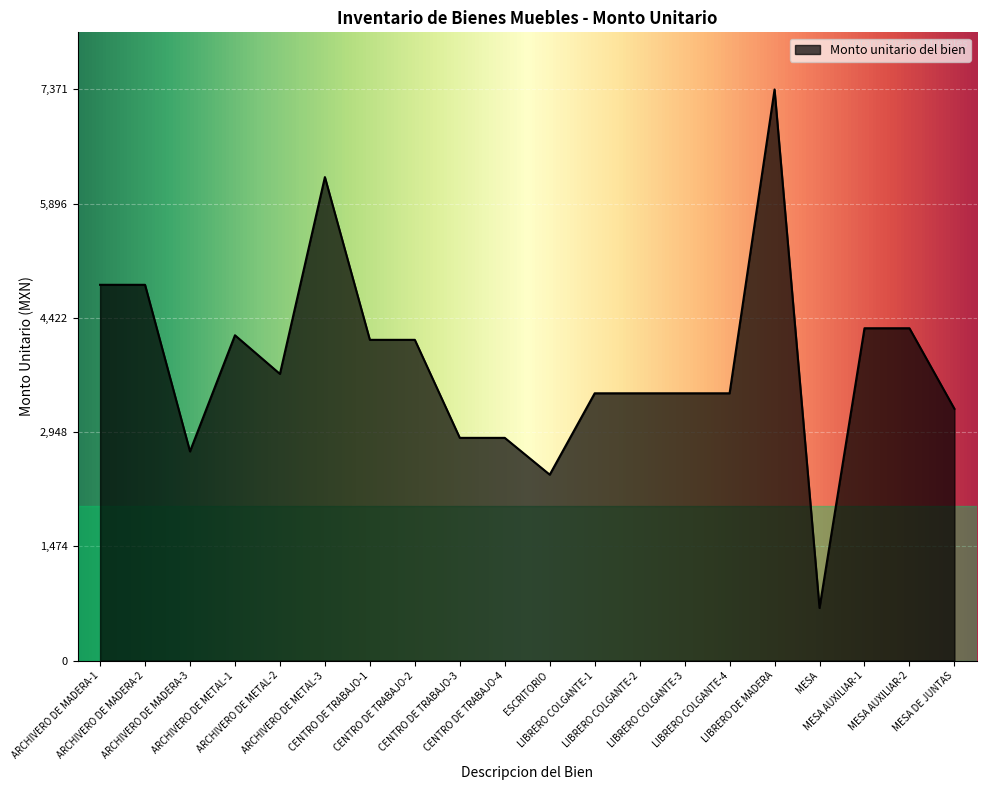

What is the minimum value shown in the chart?

680.0